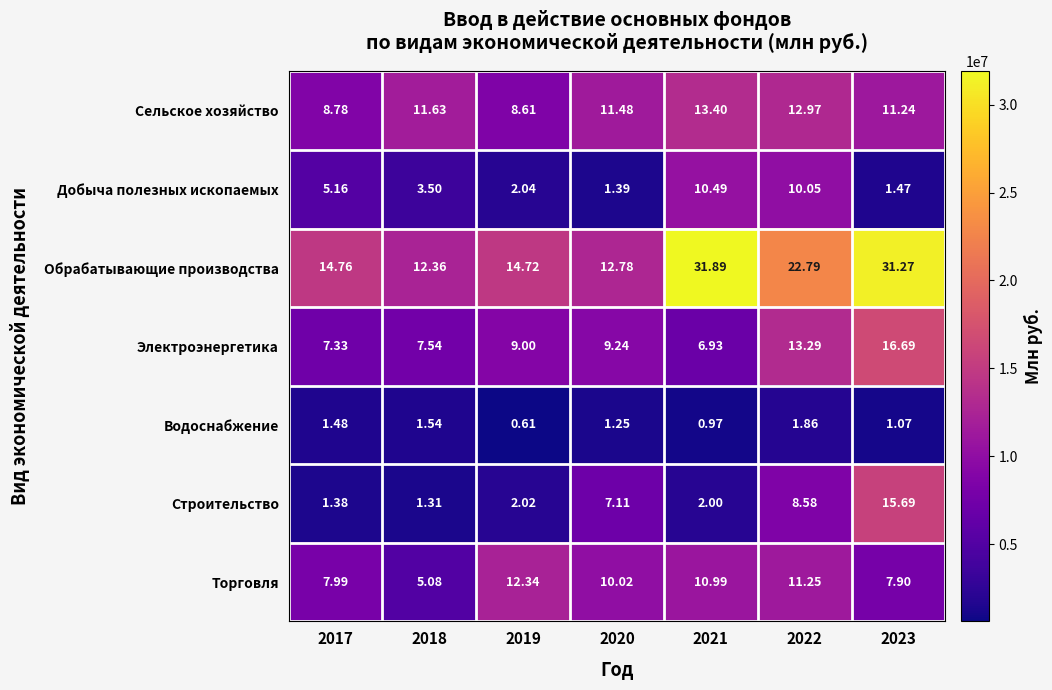

Which series has the largest total across all categories?

Обрабатывающие производства